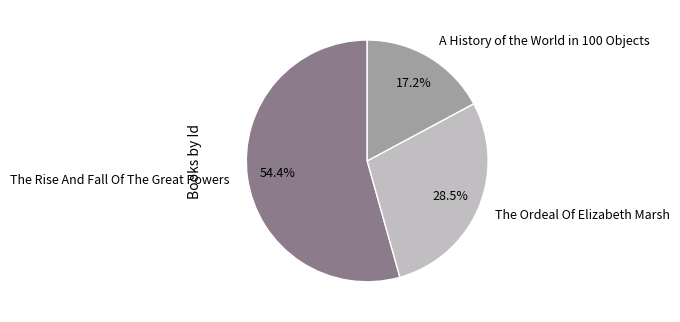

Which slice represents more than half of the pie?

The Rise And Fall Of The Great Powers